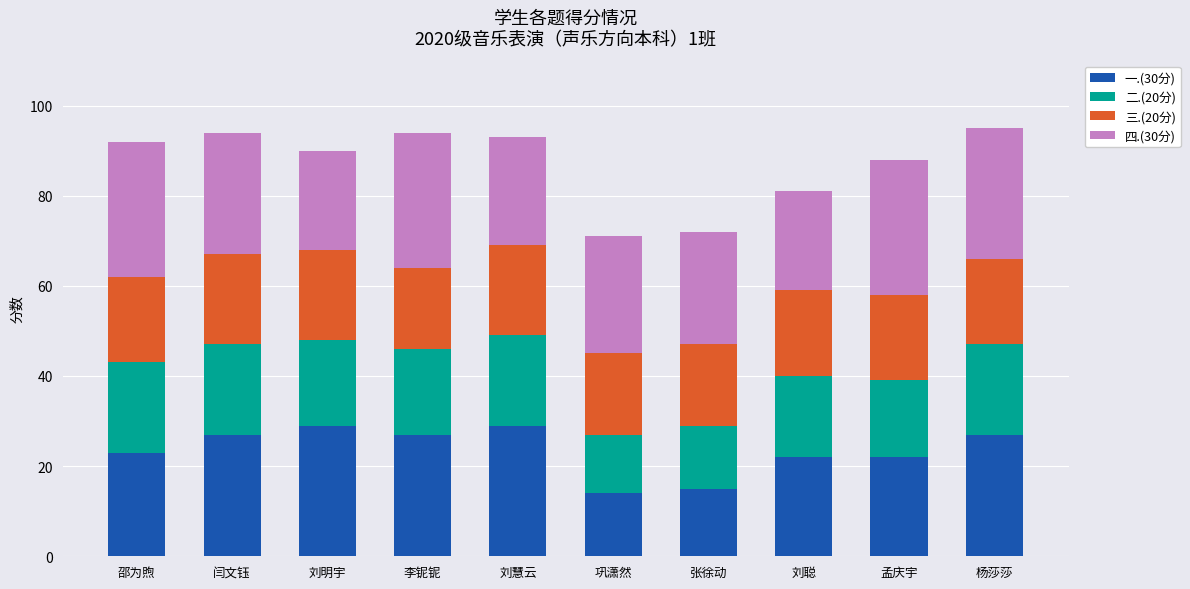

What is the total value across all series at 刘聪?

81